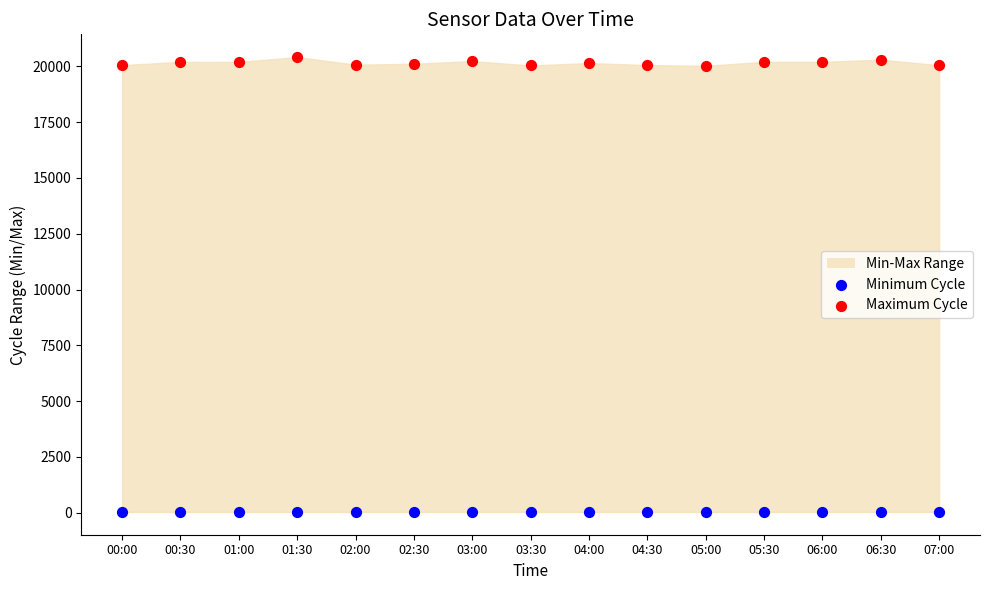

Which series reaches the minimum Y coordinate?

Minimum Cycle